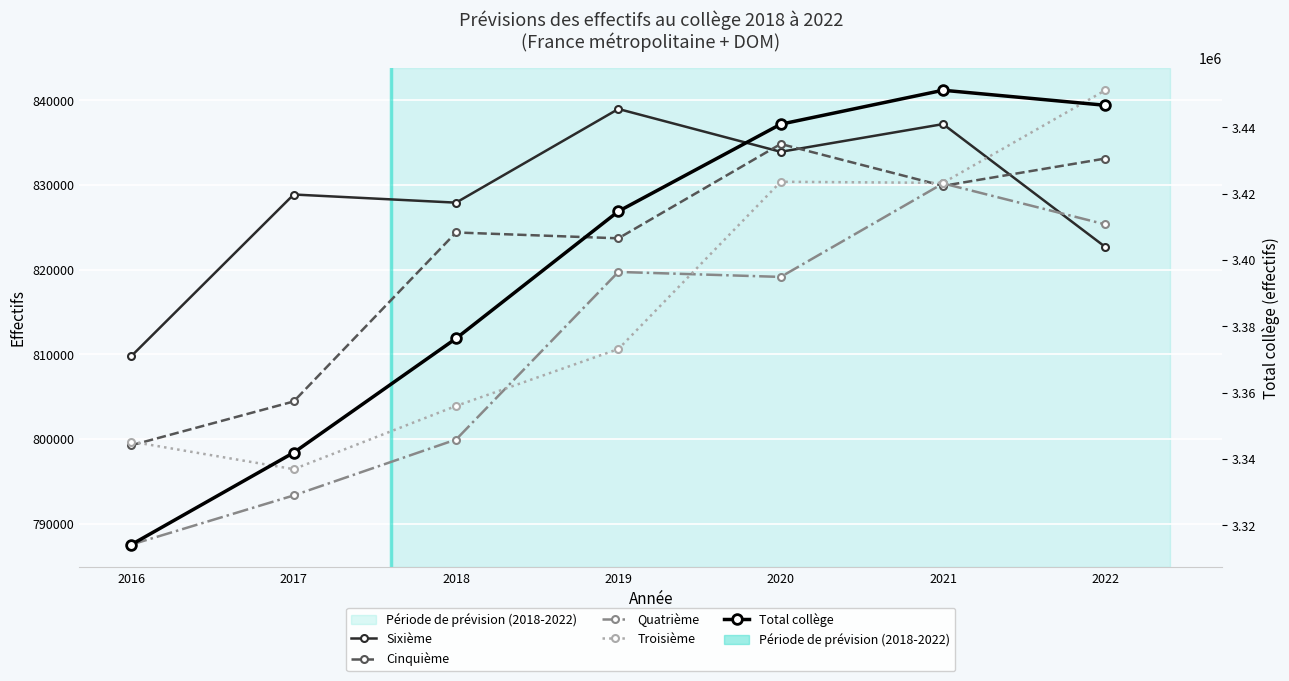

At which label does Cinquième first exceed 824398?

2020